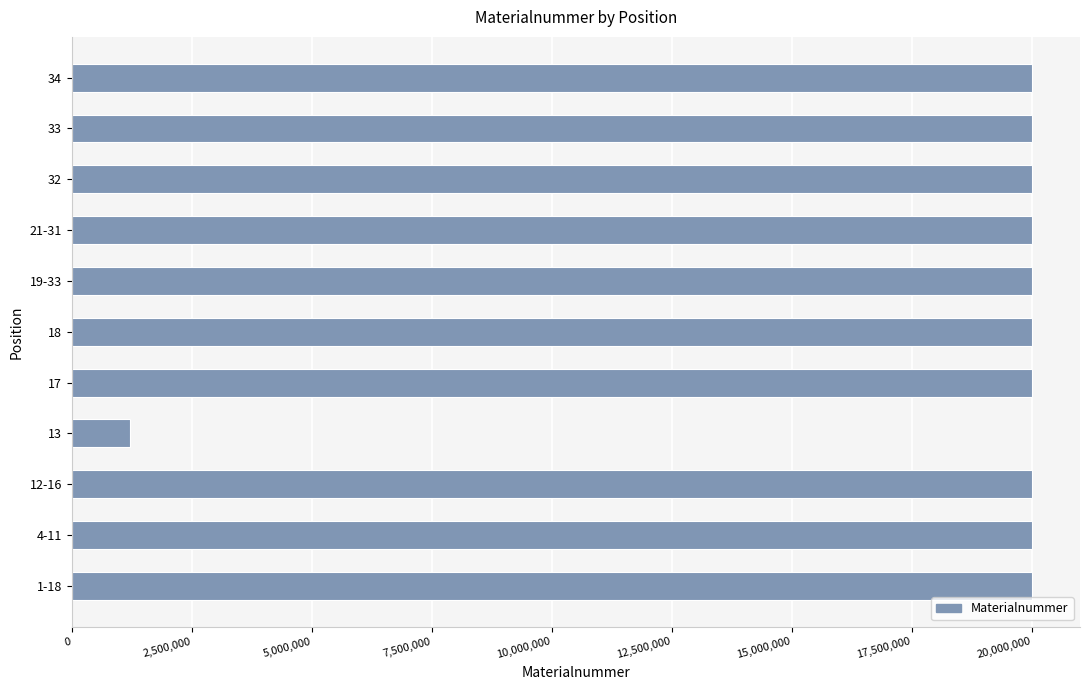

What is the greatest value displayed?

20003031